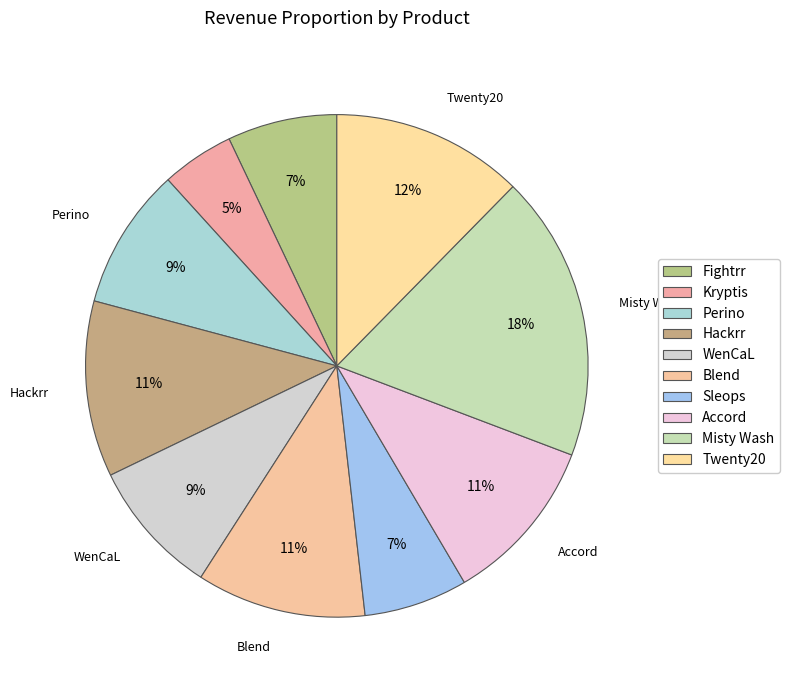

To the nearest percent, what percentage of the pie is Fightrr?

7%